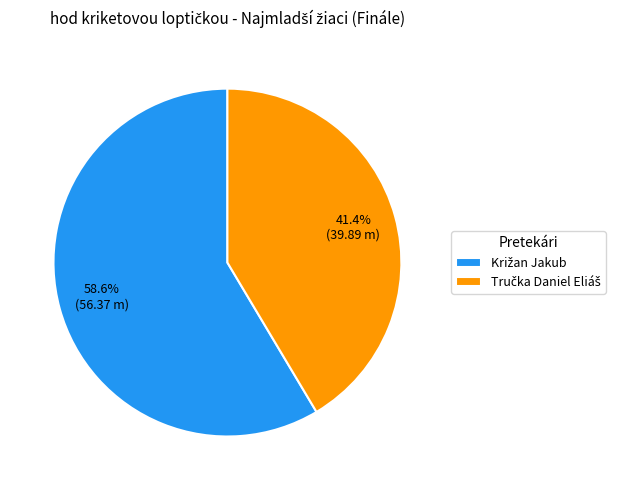

Is there a majority slice in this chart?

Yes